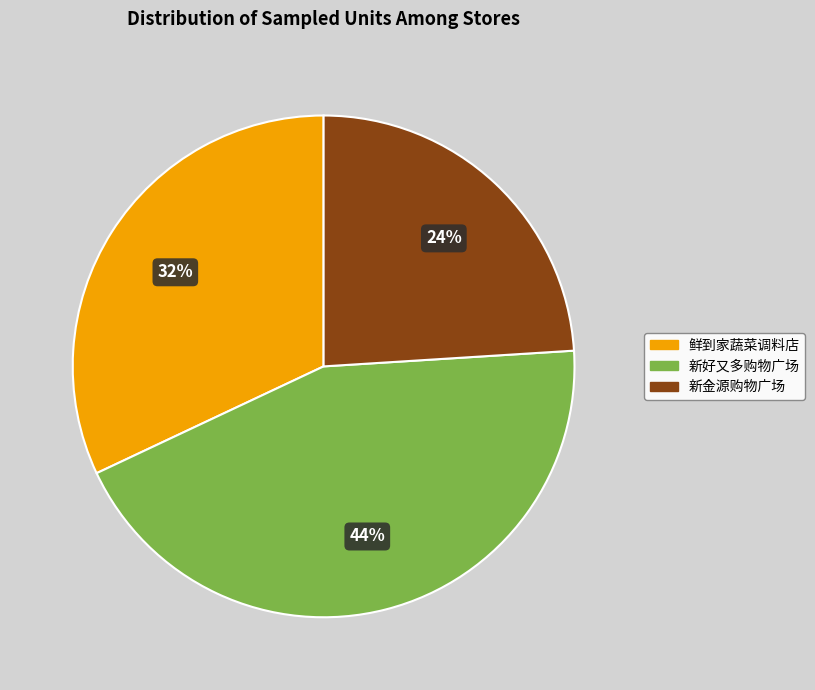

Which has a higher value, 新好又多购物广场 or 新金源购物广场?

新好又多购物广场